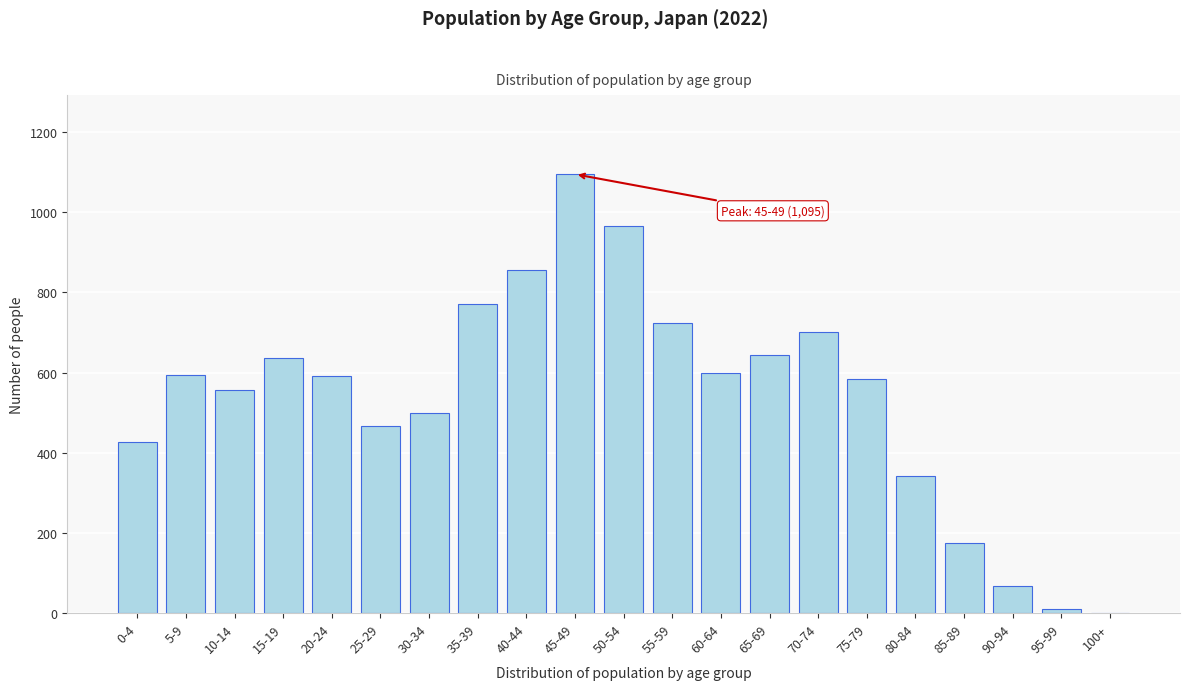

What is the greatest value displayed?

1095